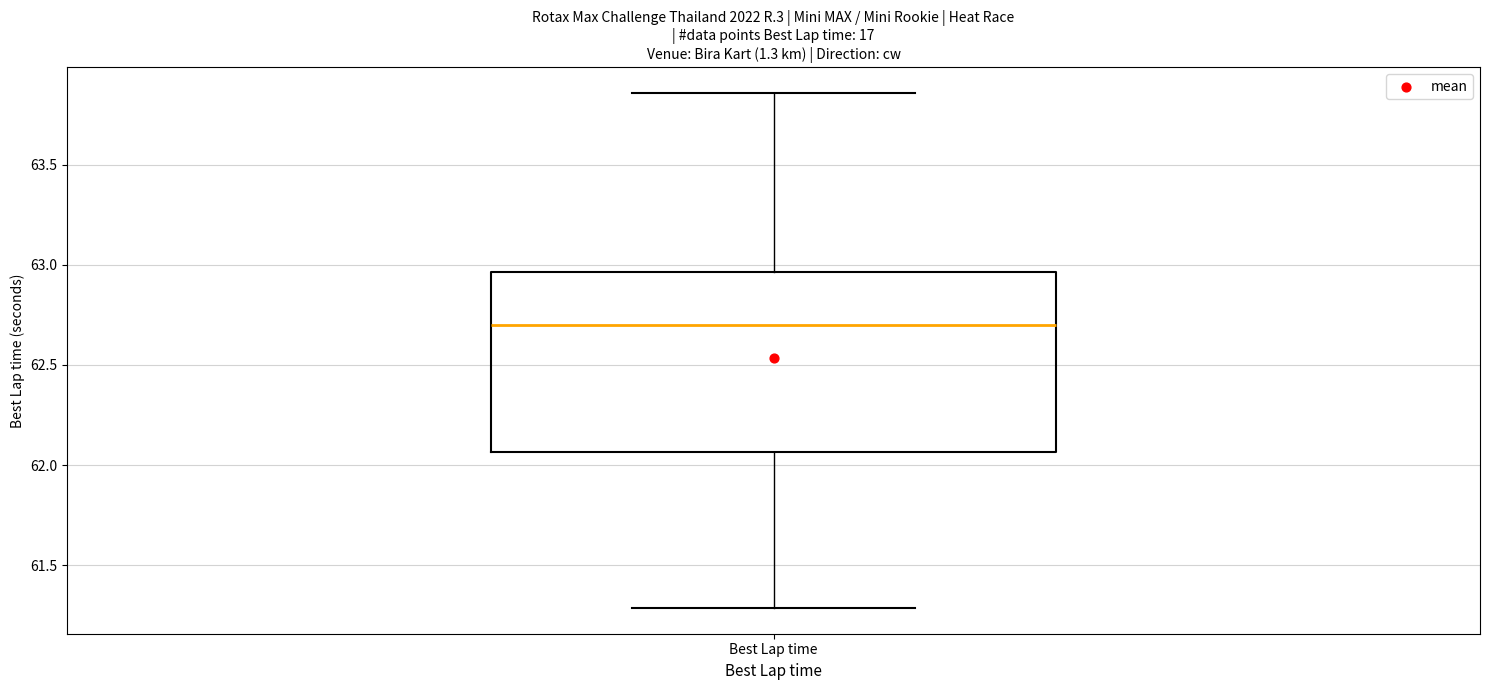

Transcribe this box plot: give where the median line is, the range the box spans, and where the two whiskers end, as read against the y-axis. The values are not printed on the chart, so give them approximately, as read against the axis.

median 62.70, box 62.05 to 62.95, whiskers 61.30 to 63.85